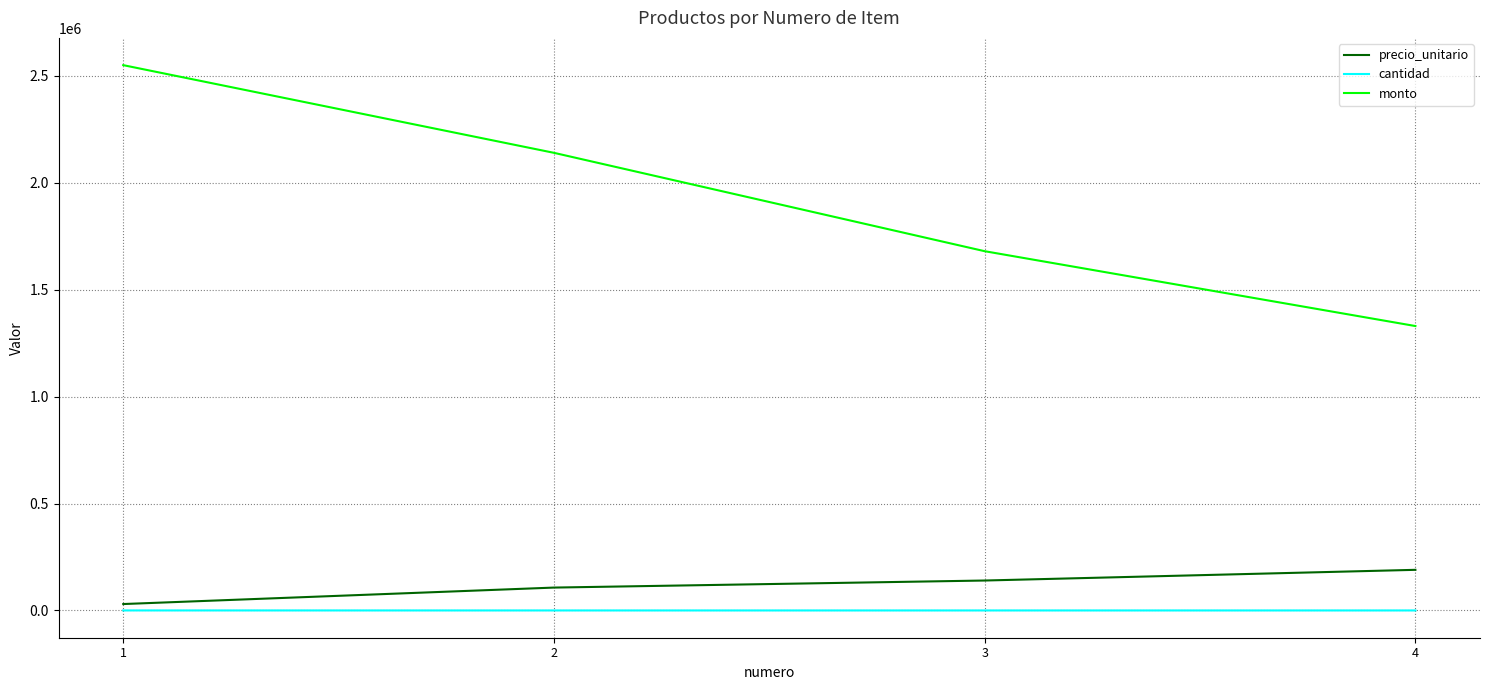

At which category is the sum across all series the highest?

1